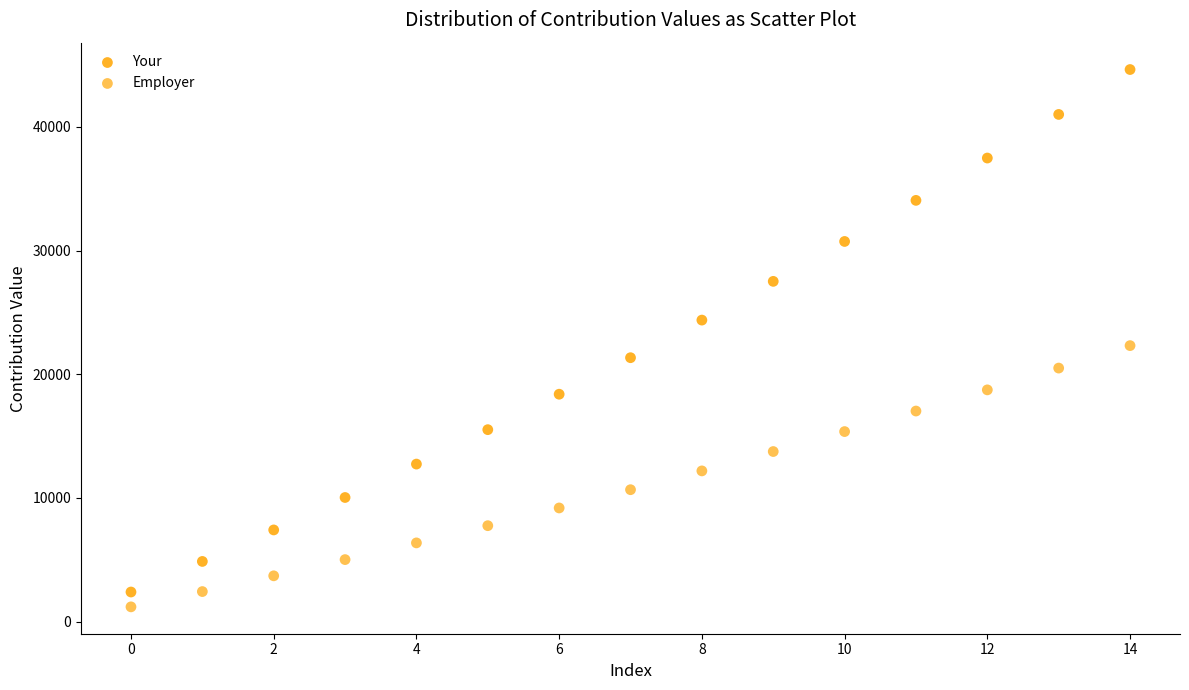

Which series reaches the maximum Y coordinate?

Your